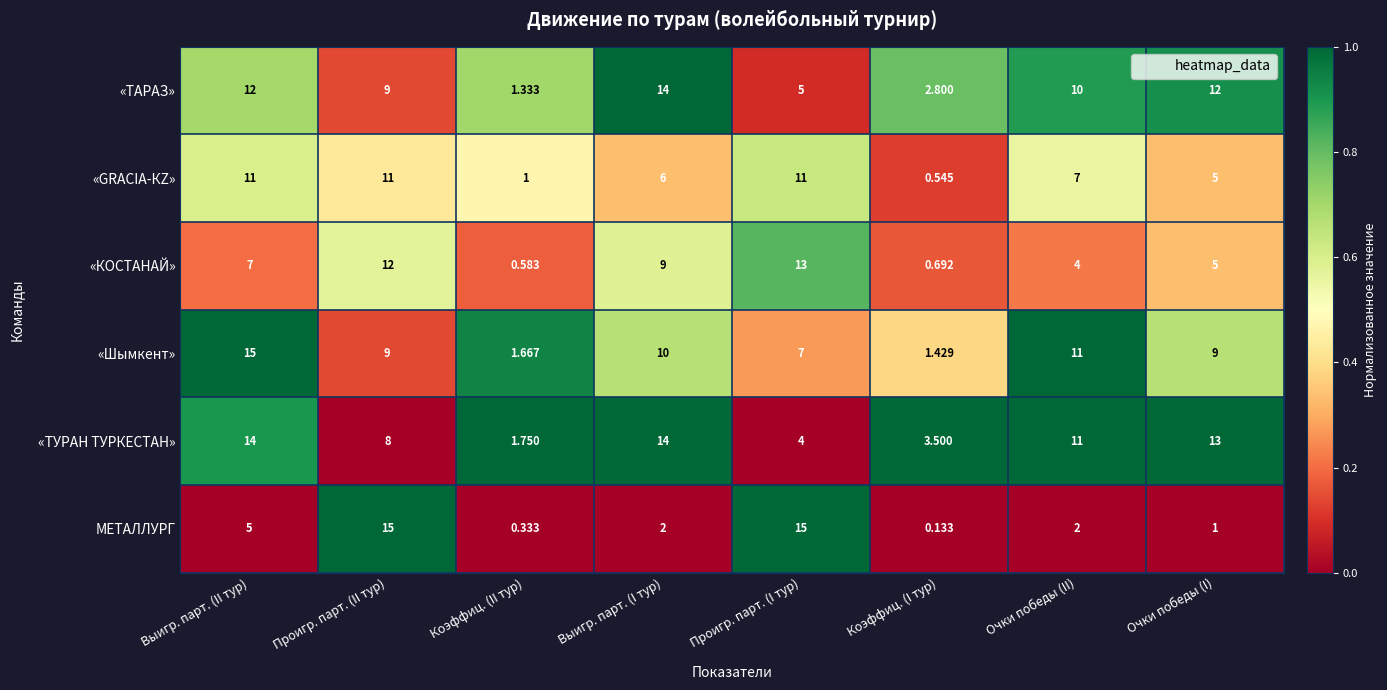

At which label does «ТАРАЗ» reach its peak?

Выигр. парт. (I тур)